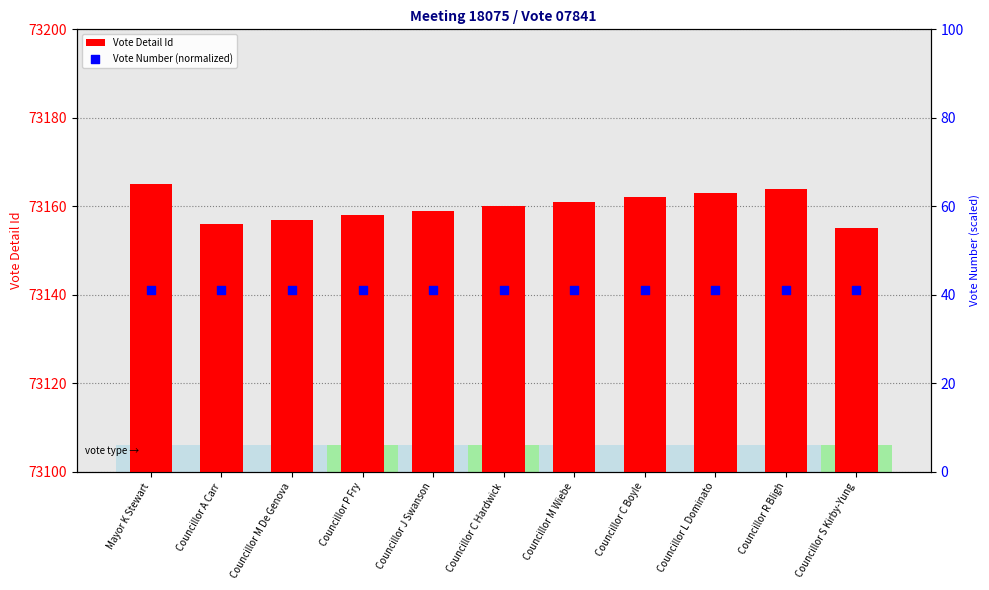

At which category is the sum across all series the highest?

Mayor K Stewart